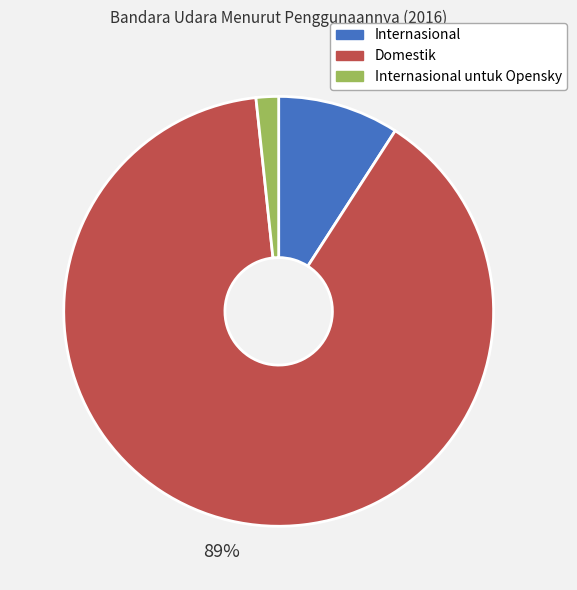

Is there any slice that represents more than half of the pie?

Yes